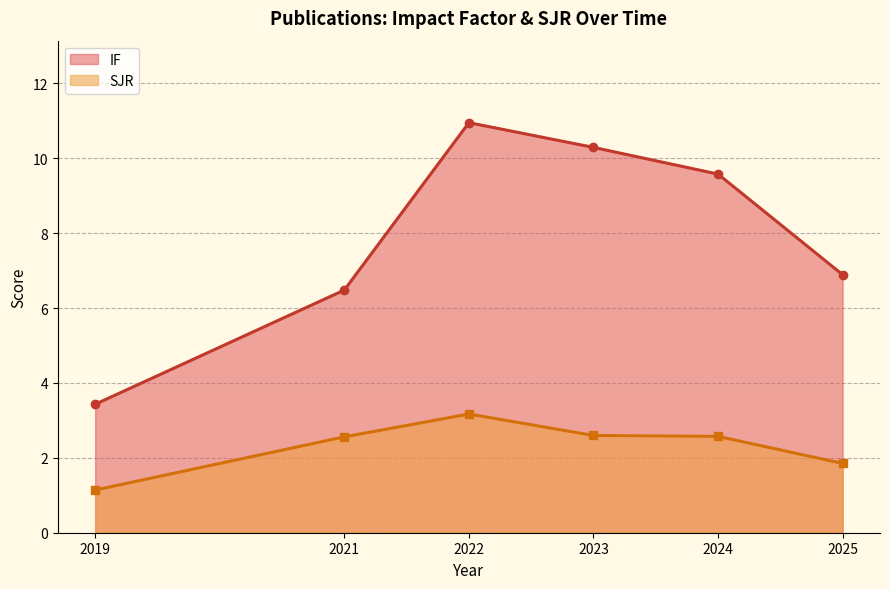

Between 2019 and 2023, which series saw the biggest shift?

IF